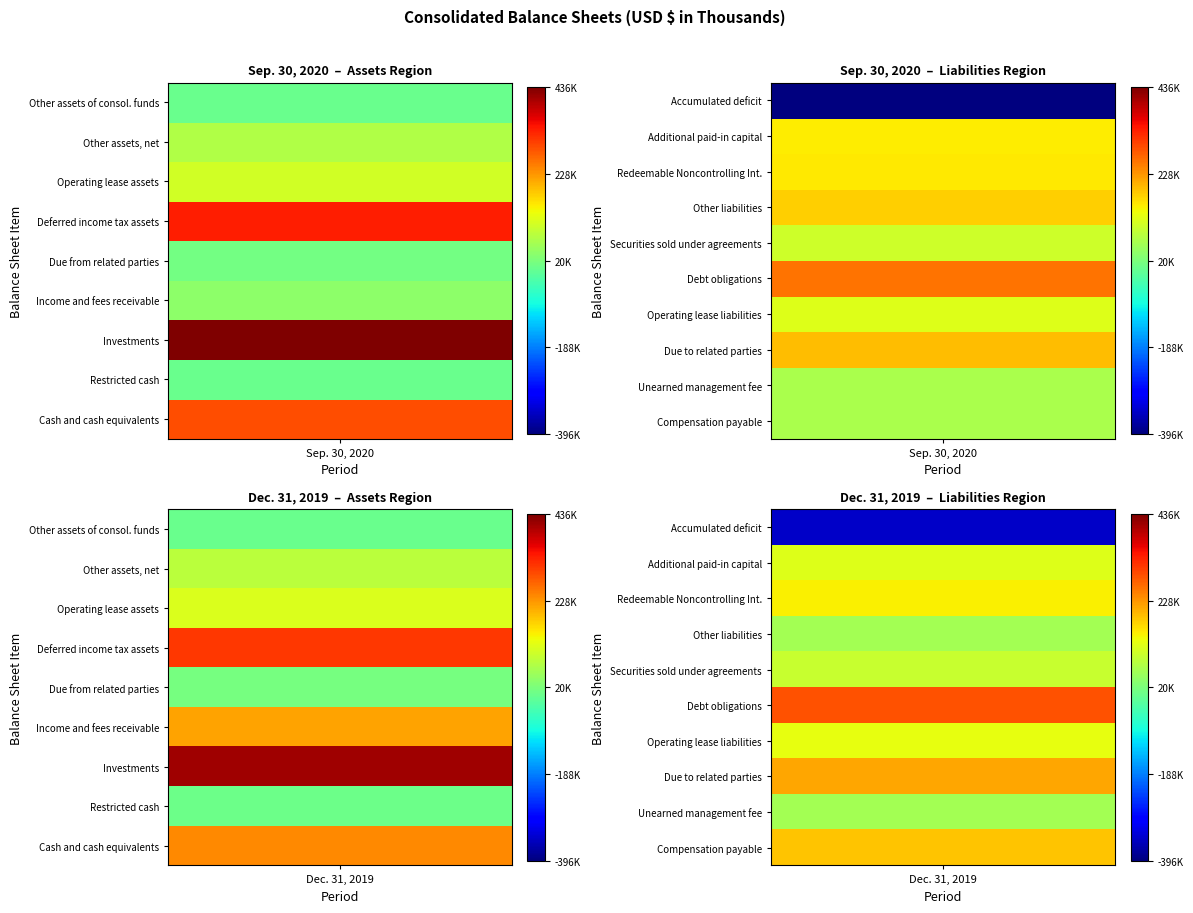

Reading left to right, what are all the values shown in this chart?

Cash and cash equivalents: 0=290297	1=240938
Restricted cash: 0=3578	1=4501
Investments: 0=436095	1=411426
Income and fees receivable: 0=37708	1=215395
Due from related parties: 0=11523	1=15355
Deferred income tax assets: 0=333999	1=310557
Operating lease assets: 0=107585	1=115810
Other assets, net: 0=75003	1=82608
Other assets of consol. funds: 0=737	1=649
Compensation payable: 0=67506	1=187180
Unearned management fee: 0=66892	1=60798
Due to related parties: 0=194975	1=211915
Operating lease liabilities: 0=118091	1=128043
Debt obligations: 0=258795	1=286728
Securities sold under agreements: 0=101892	1=97508
Other liabilities: 0=176365	1=59217
Redeemable Noncontrolling Int.: 0=155598	1=150000
Additional paid-in capital: 0=150831	1=117936
Accumulated deficit: 0=-396077	1=-343759